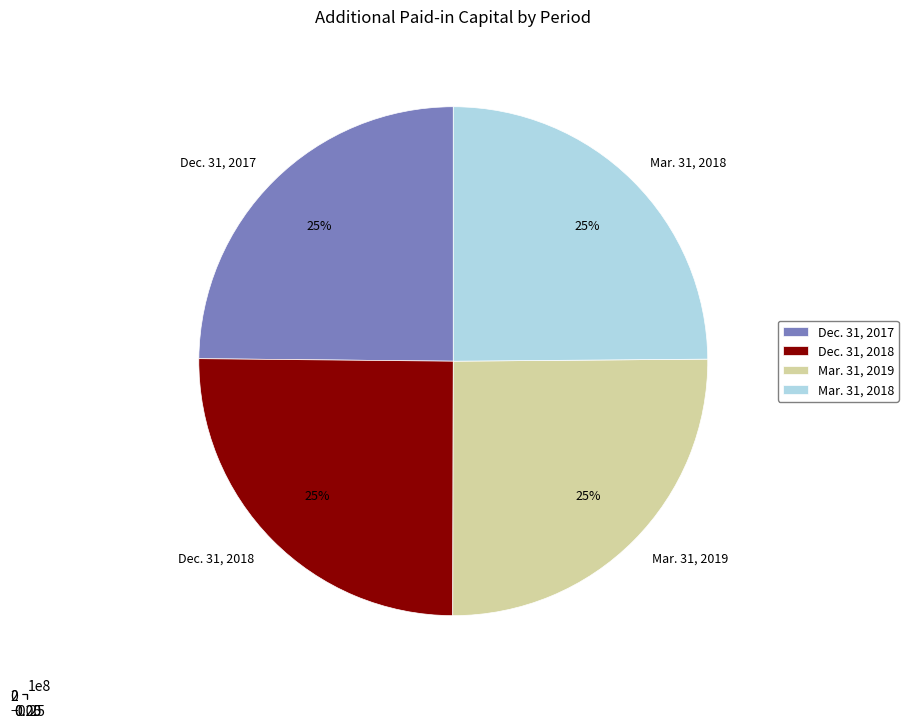

The Dec. 31, 2017 slice represents 32% of the pie. True or false?

False